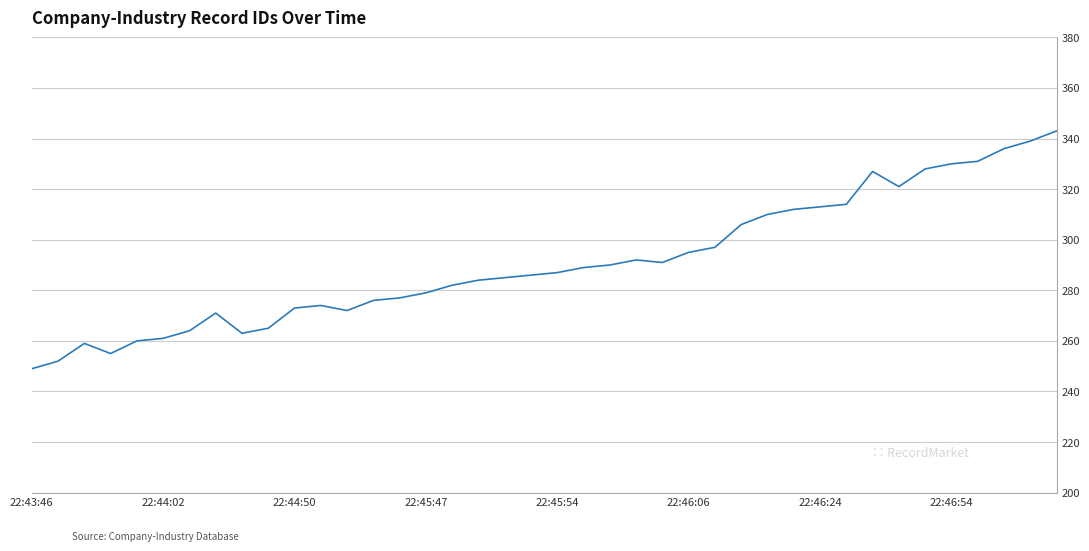

What is the difference between the maximum and minimum values?

94